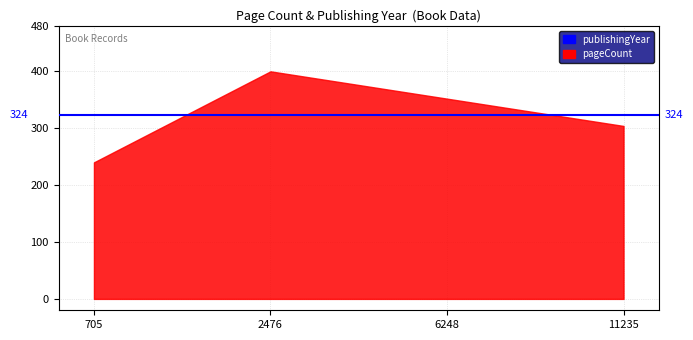

What is the minimum value shown in the chart?

240